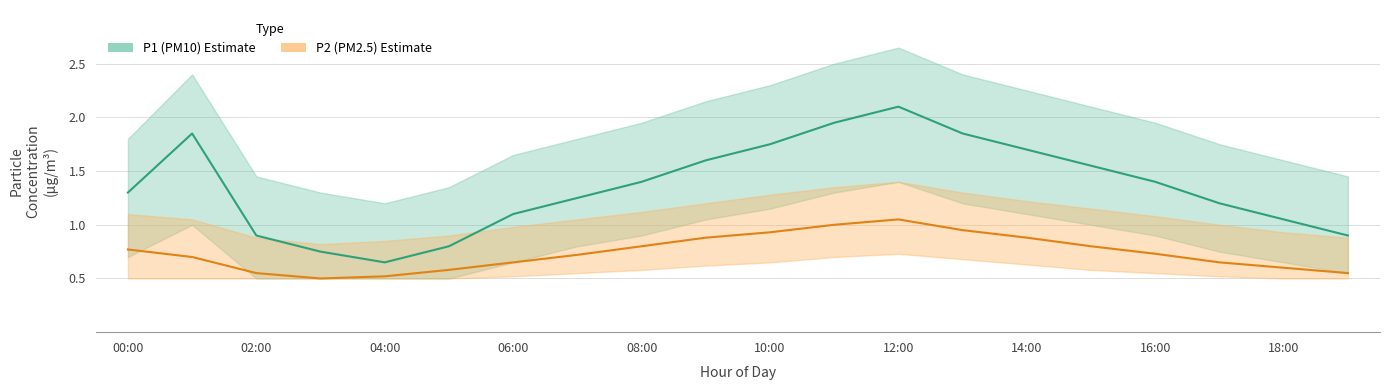

At how many categories does at least one series exceed 2?

1